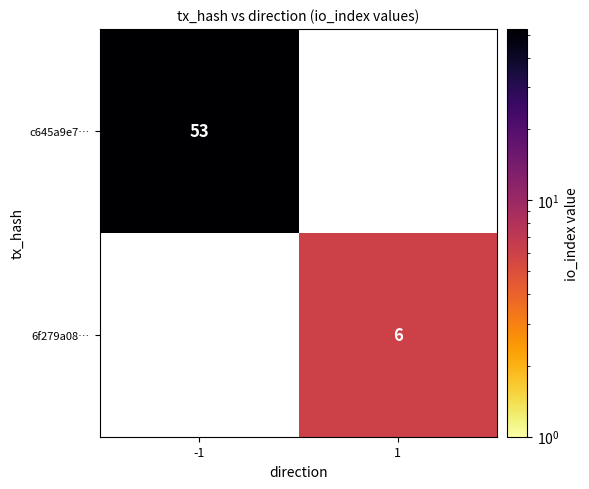

True or false: c645a9e7… has a value of 17 at -1.

False